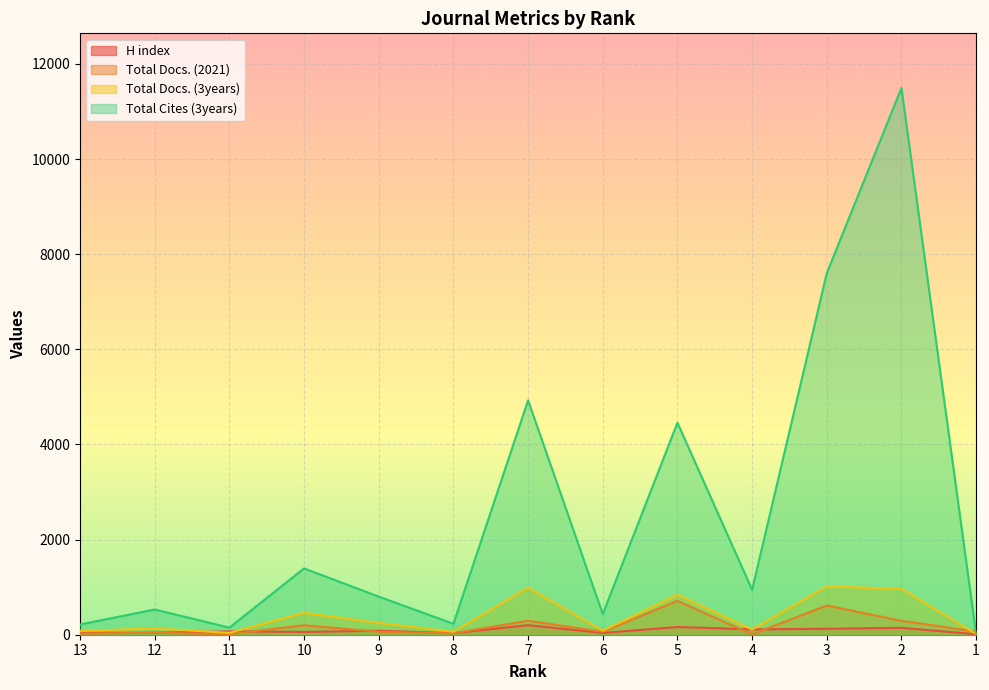

Is the value of Total Docs. (3years) at 6 greater than the value of H index at 8?

Yes